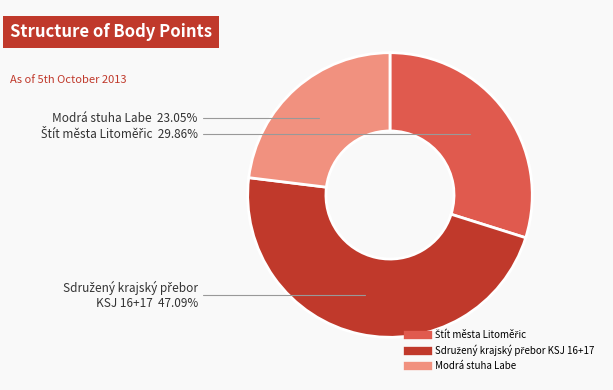

Is there any slice that represents more than half of the pie?

No